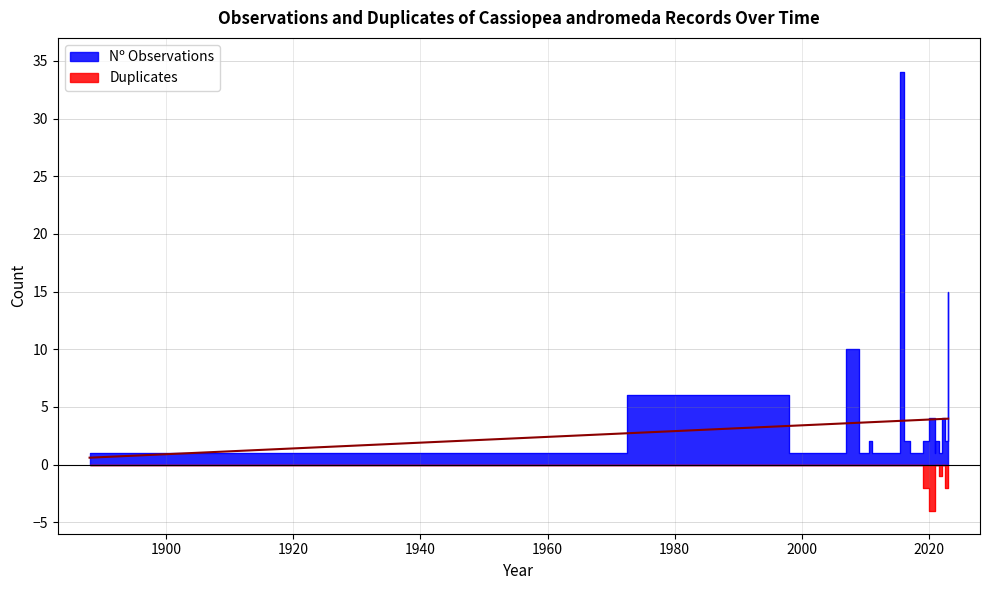

Count the Duplicates values in the range 0 to 1.

26